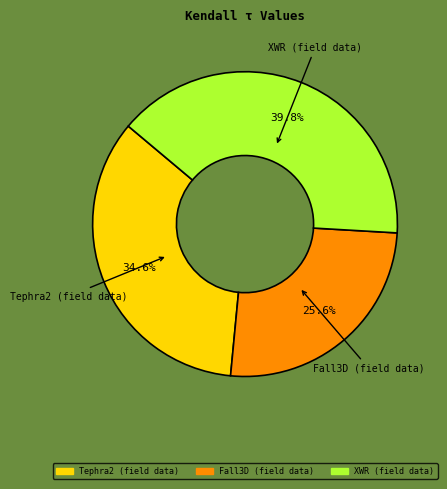

Which category has the smallest portion of the pie?

Fall3D (field data)